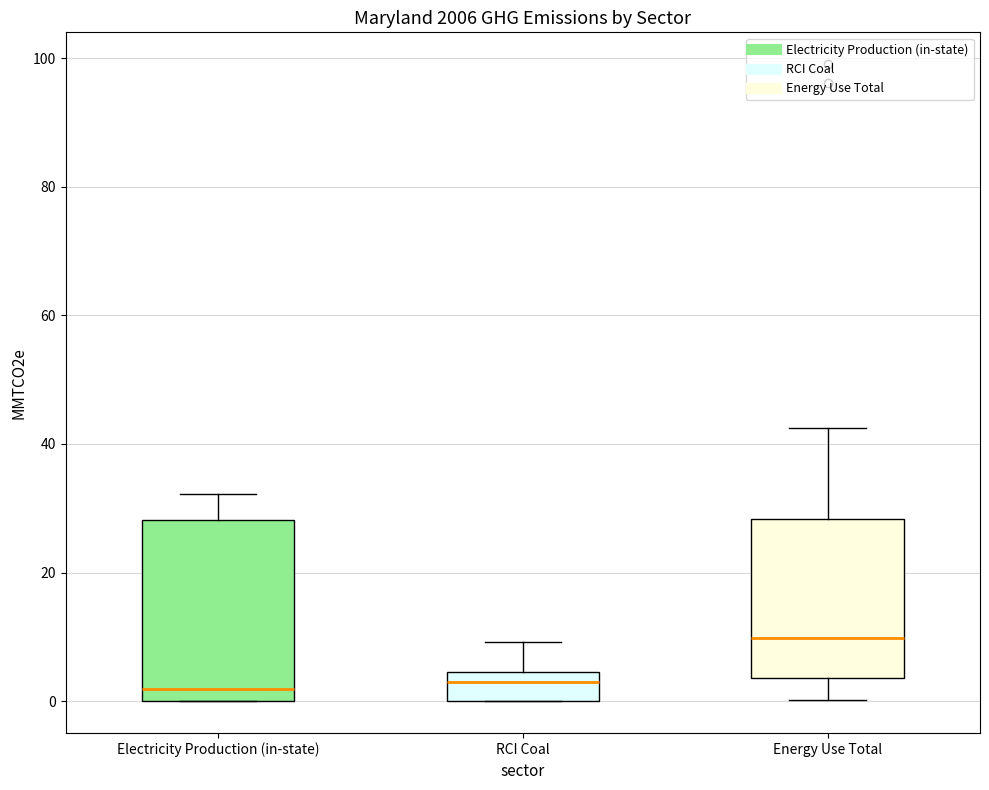

Reading left to right, transcribe this box plot: for each box, give where its median line is, the range the box spans, and where its two whiskers end, as read against the y-axis. The values are not printed on the chart, so give them approximately, as read against the axis.

Electricity Production (in-state): median 2, box 0 to 28, whiskers 0 to 32
RCI Coal: median 2, box 0 to 4, whiskers 0 to 10
Energy Use Total: median 10, box 4 to 28, whiskers 0 to 42